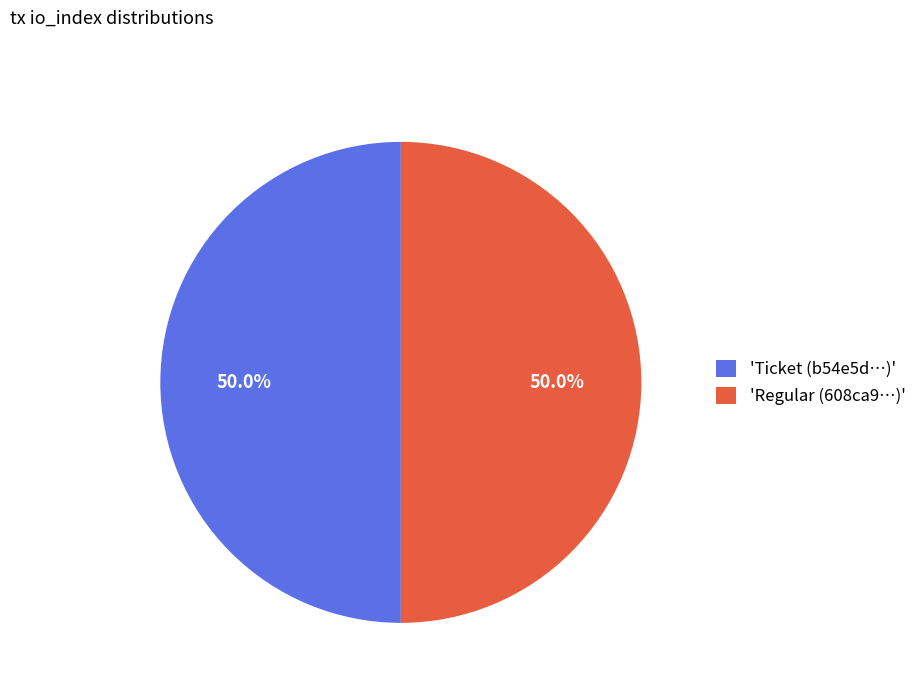

Combined, do 'Regular (608ca9…)' and 'Ticket (b54e5d…)' account for over 50%?

Yes